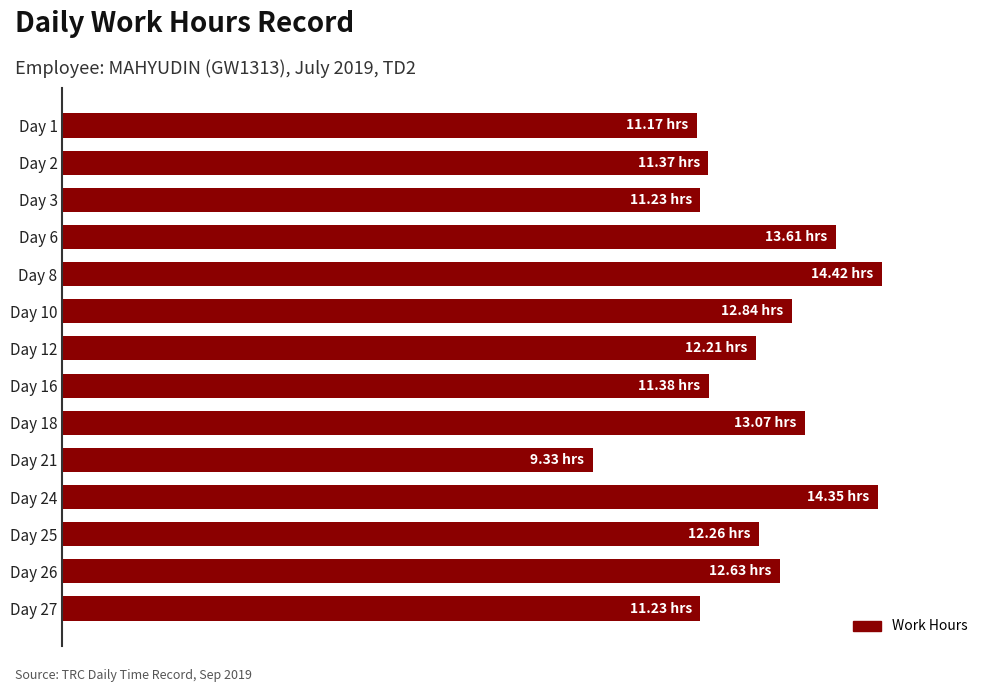

Does the chart contain any negative values?

No